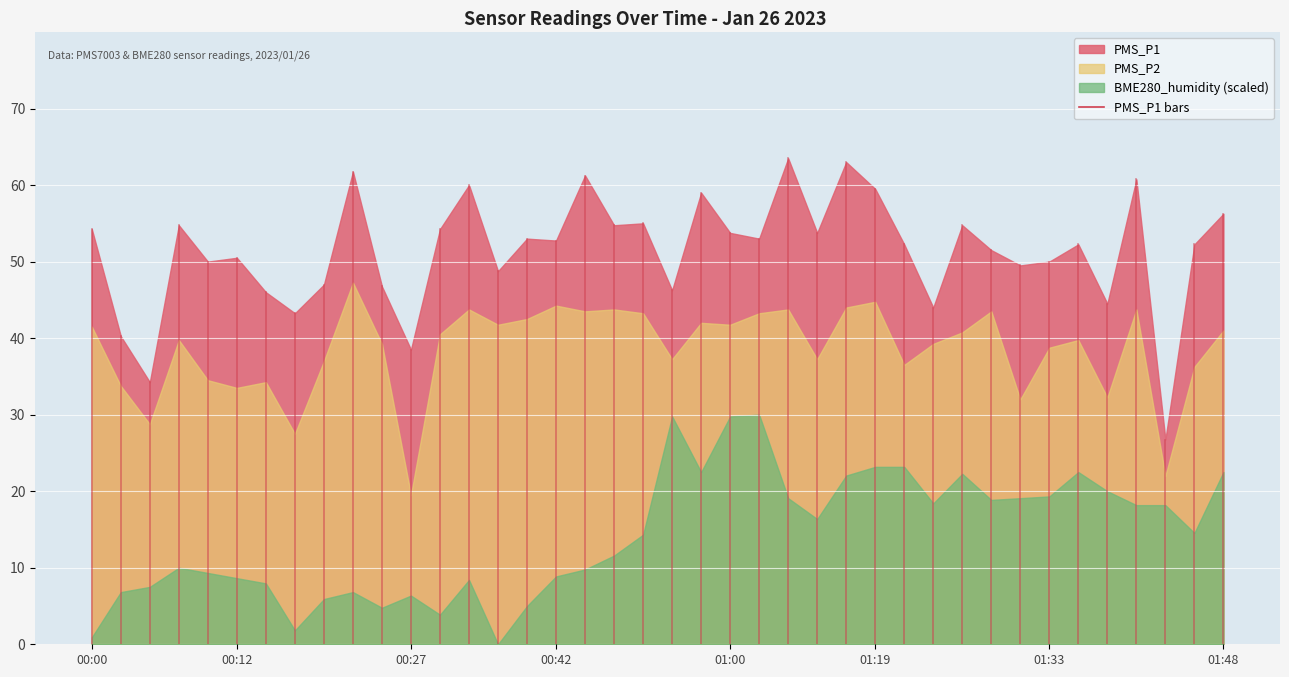

The value of PMS_P1 at 01:14 is 53.8. True or false?

True